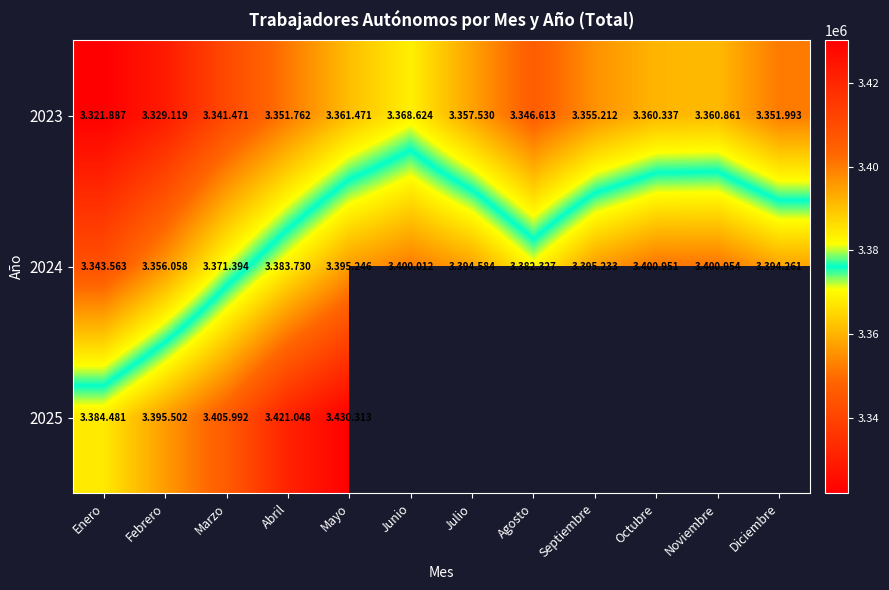

Between Octubre and Diciembre, which series saw the biggest shift?

2023